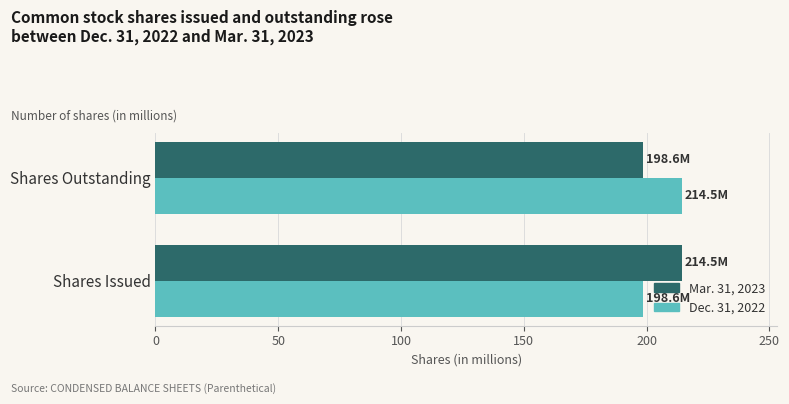

The Mar. 31, 2023 series shows 198.6 at Shares Outstanding. True or false?

True